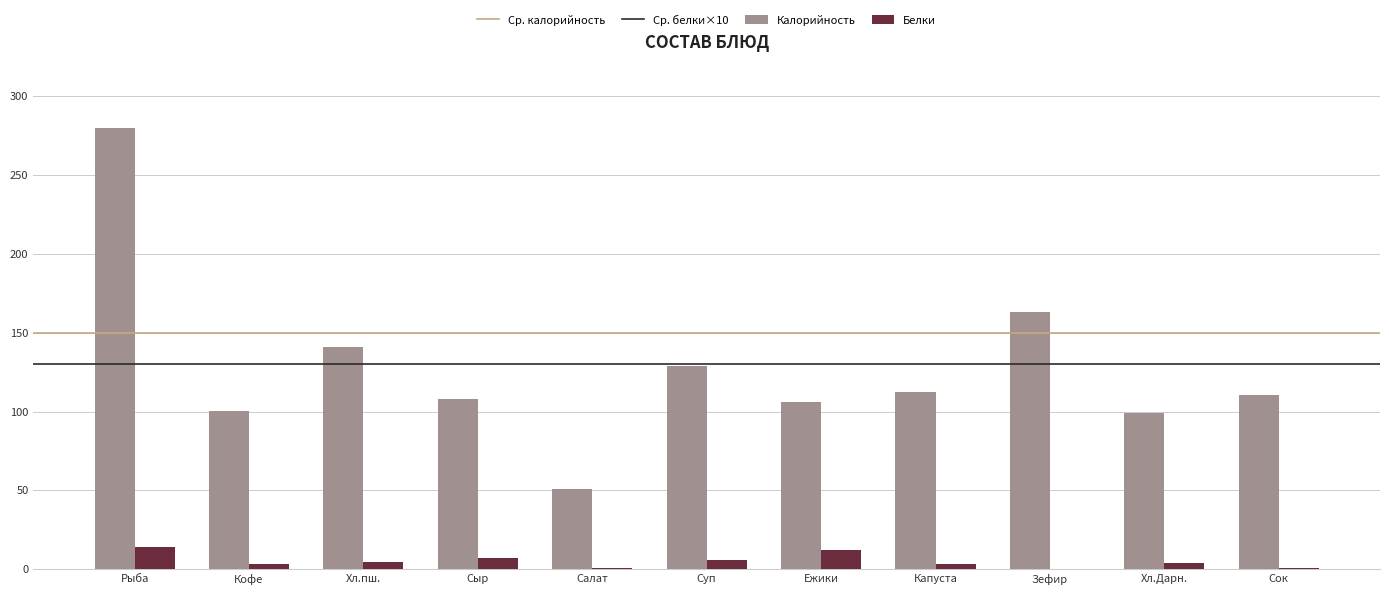

At which category is the sum across all series the highest?

Рыба